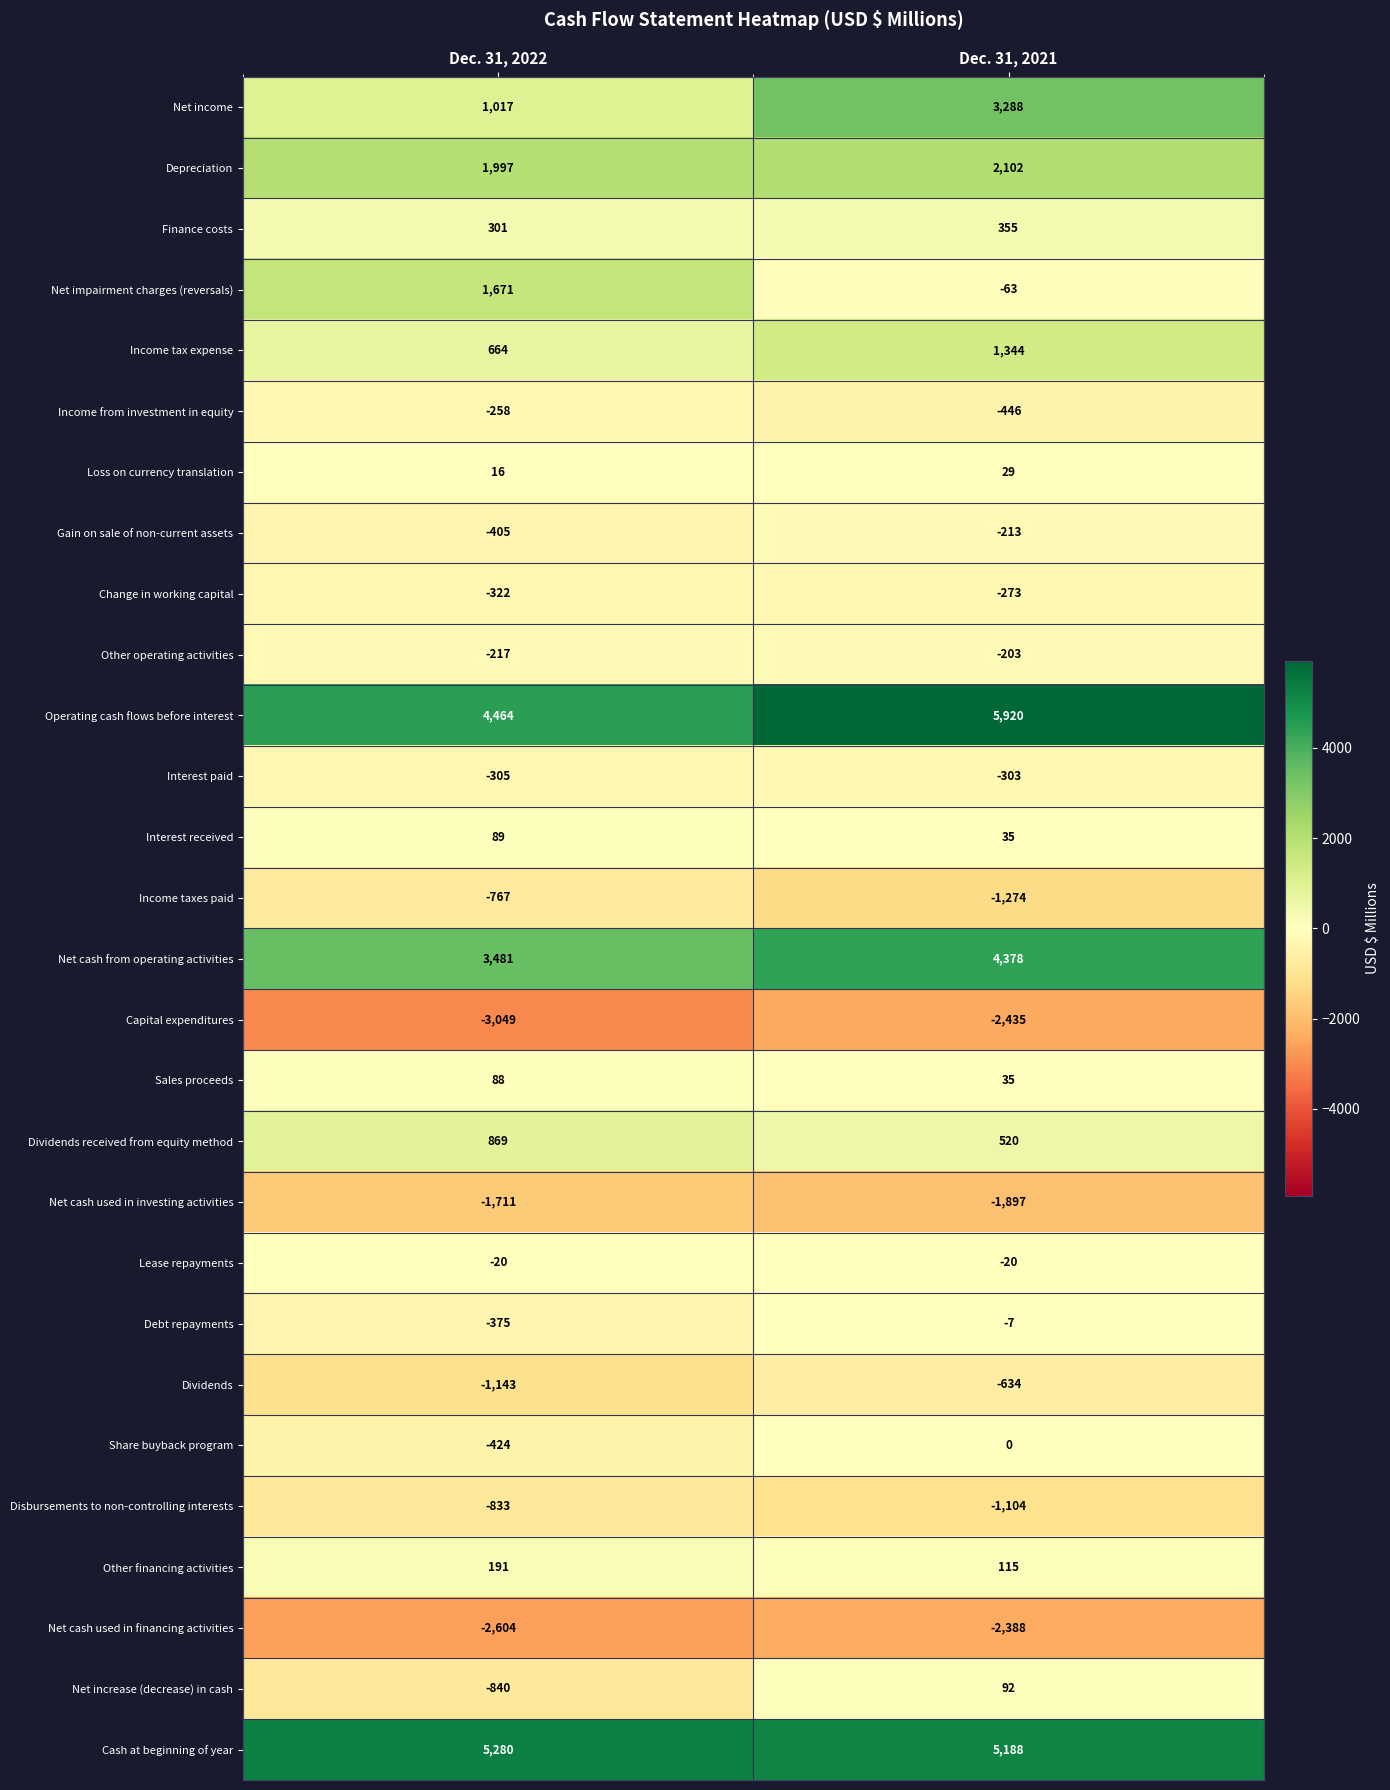

What is the lowest value of the Net cash used in financing activities series?

-2604